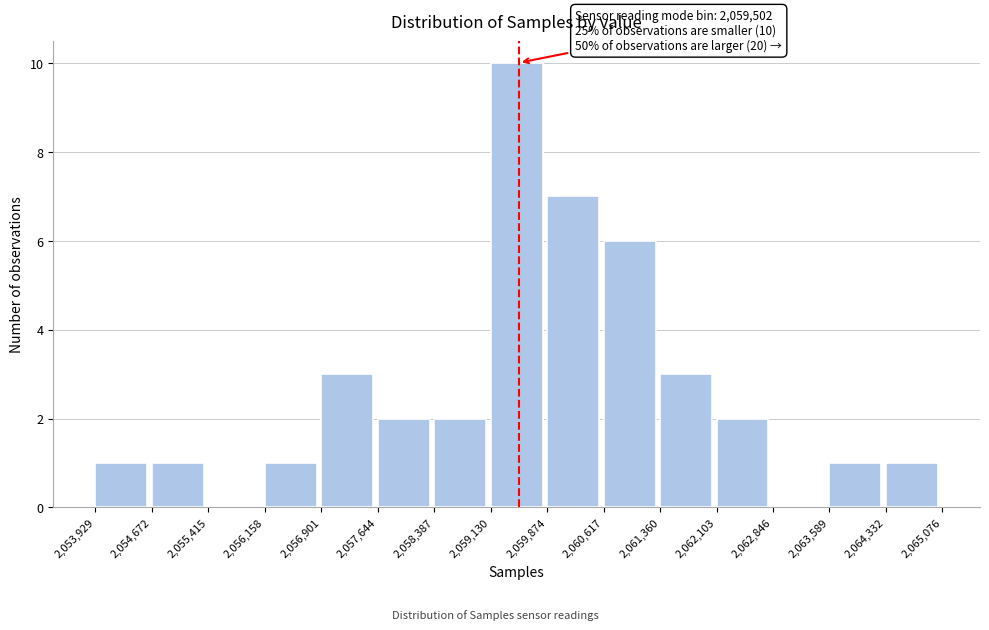

Which range on the x-axis has the tallest bar?

2,059,130 to 2,059,874